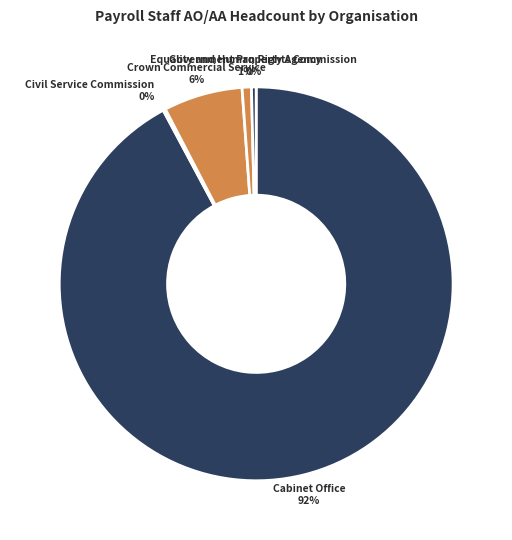

Rank the categories by value from highest to lowest.

Cabinet Office, Crown Commercial Service, Government Property Agency, Equality and Human Rights Commission, Civil Service Commission